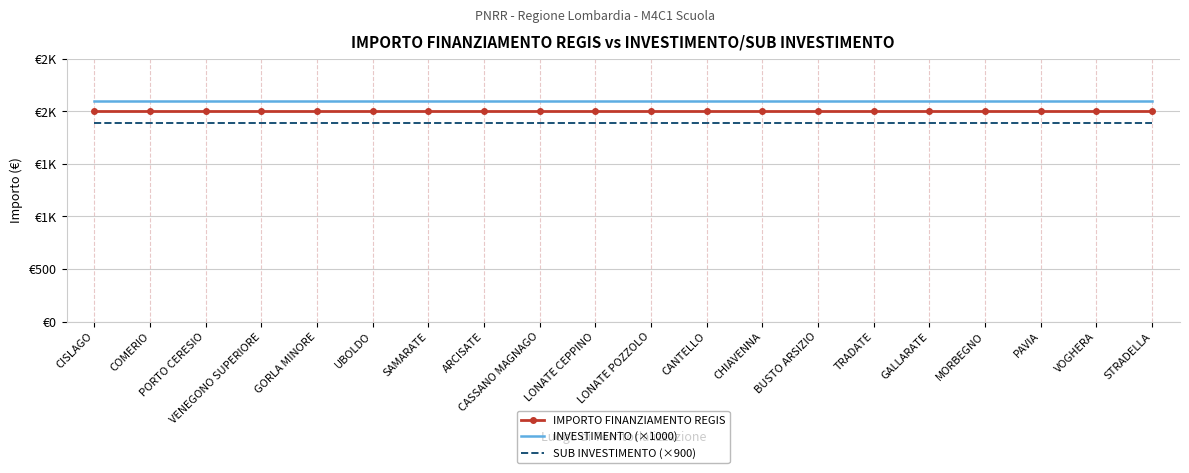

What are all the series names shown in the legend?

IMPORTO FINANZIAMENTO REGIS, INVESTIMENTO (×1000), SUB INVESTIMENTO (×900)